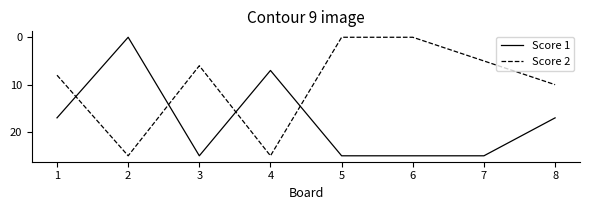

What are all the series names shown in the legend?

Score 1, Score 2